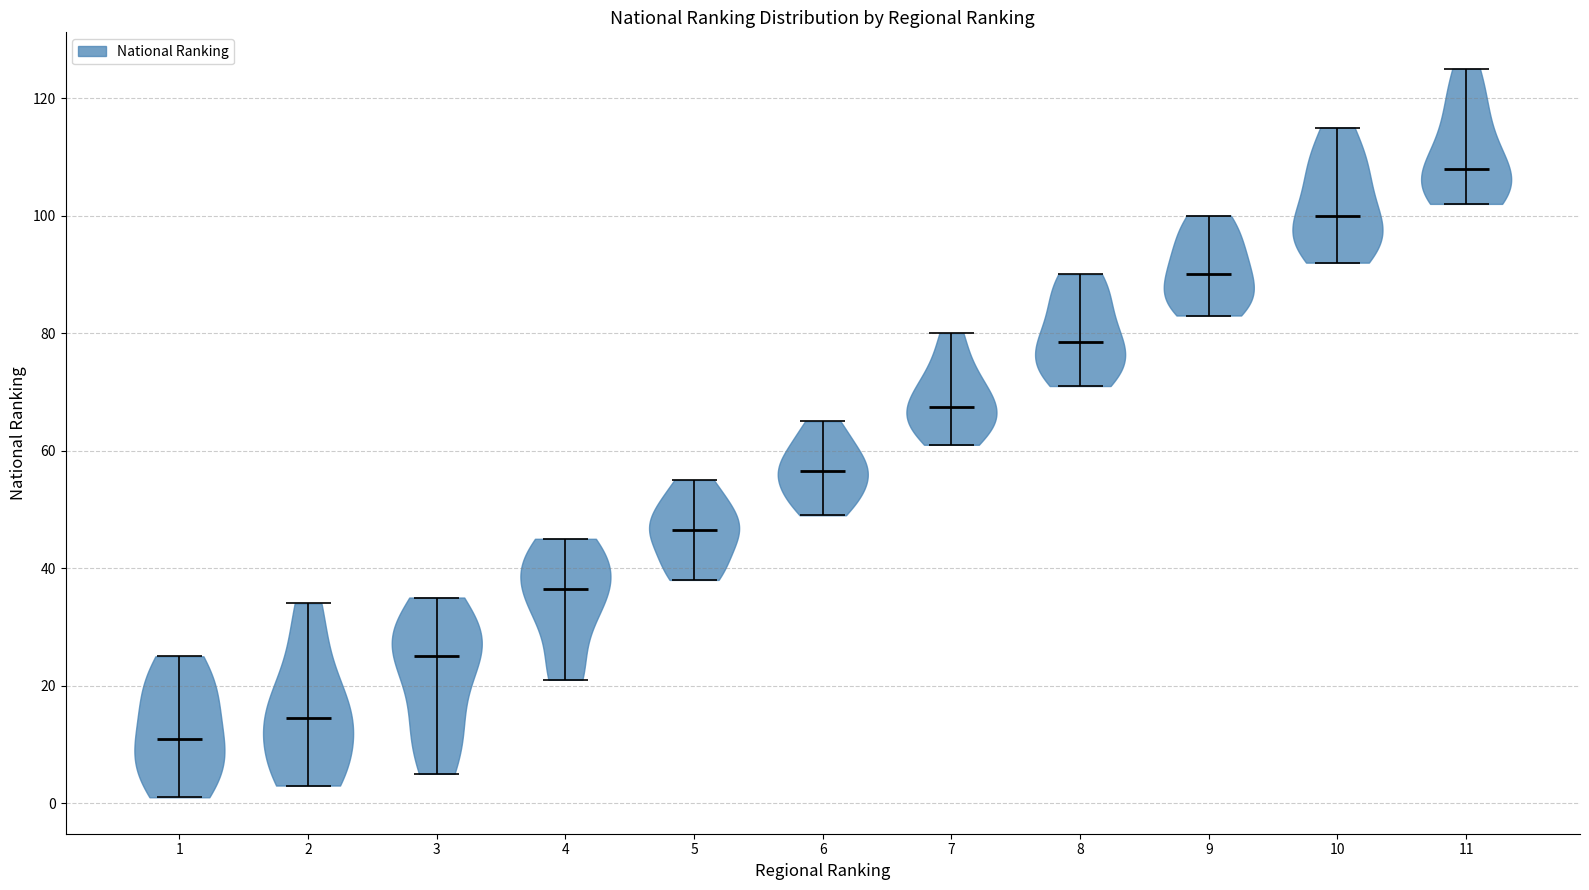

Which violin has the lowest median line?

1